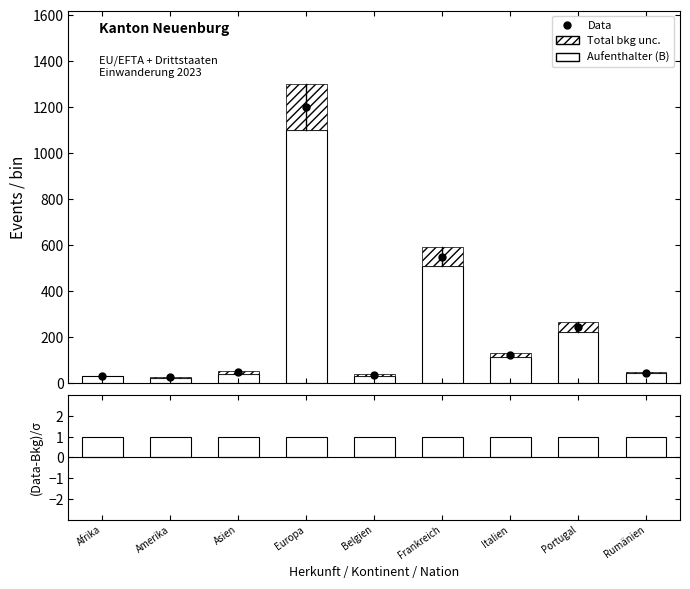

What is the maximum value for Aufenthalter (B)?

1099